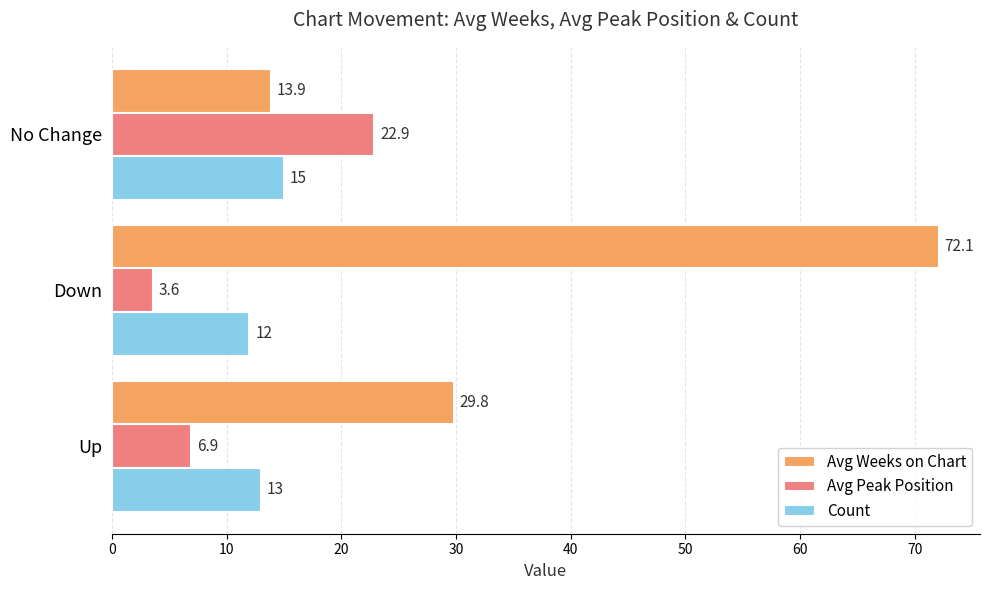

At which category does the chart reach its peak across all series?

Down